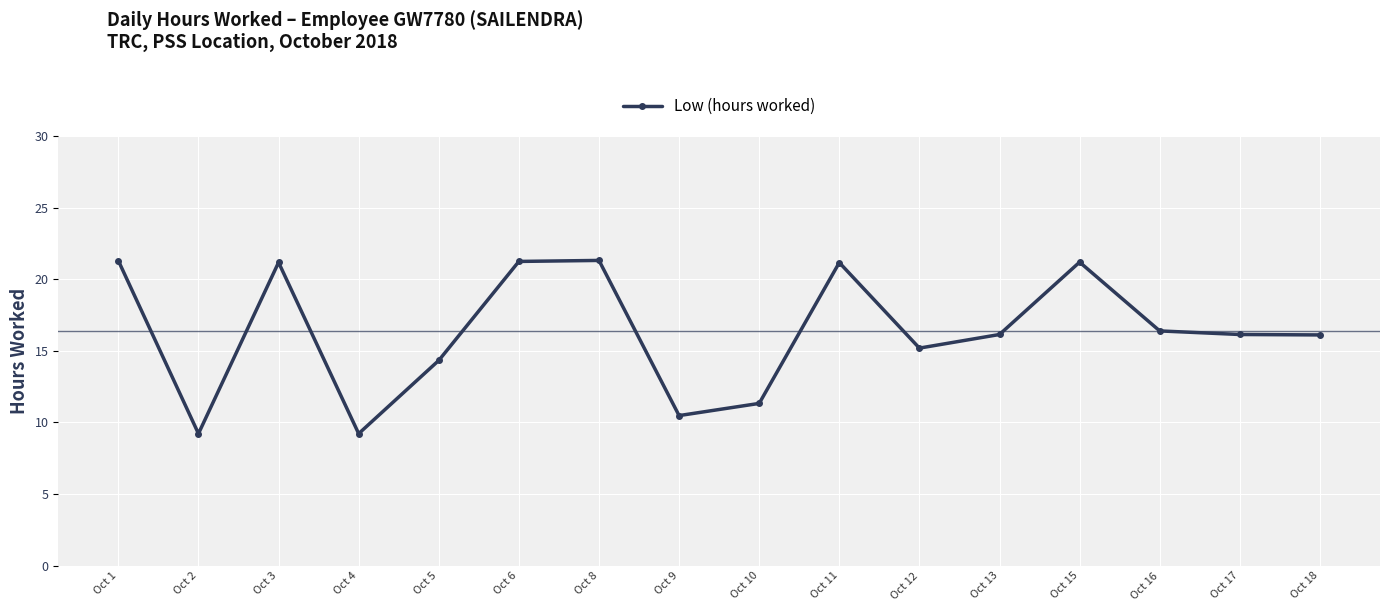

What is the value of the 14th point from the left?

16.4